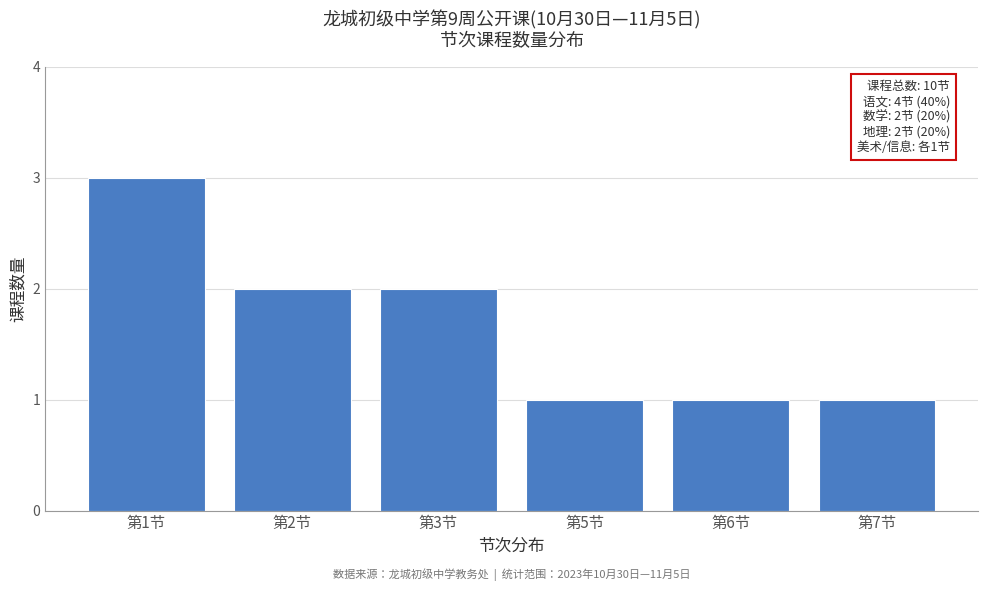

Reading left to right, extract all data points from this chart.

3	2	2	1	1	1